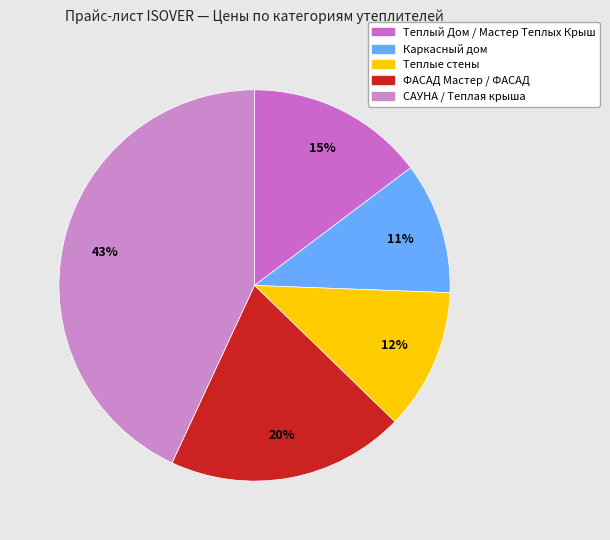

Is there any slice that represents more than half of the pie?

No